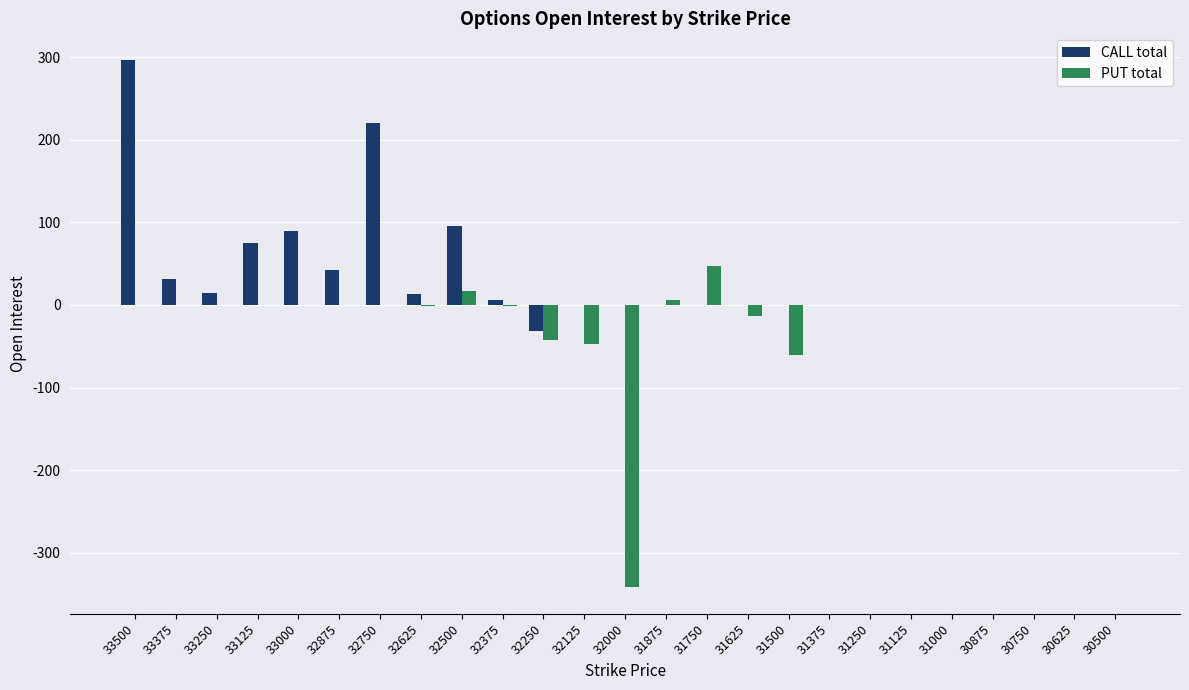

What is the sum of all CALL total values?

854